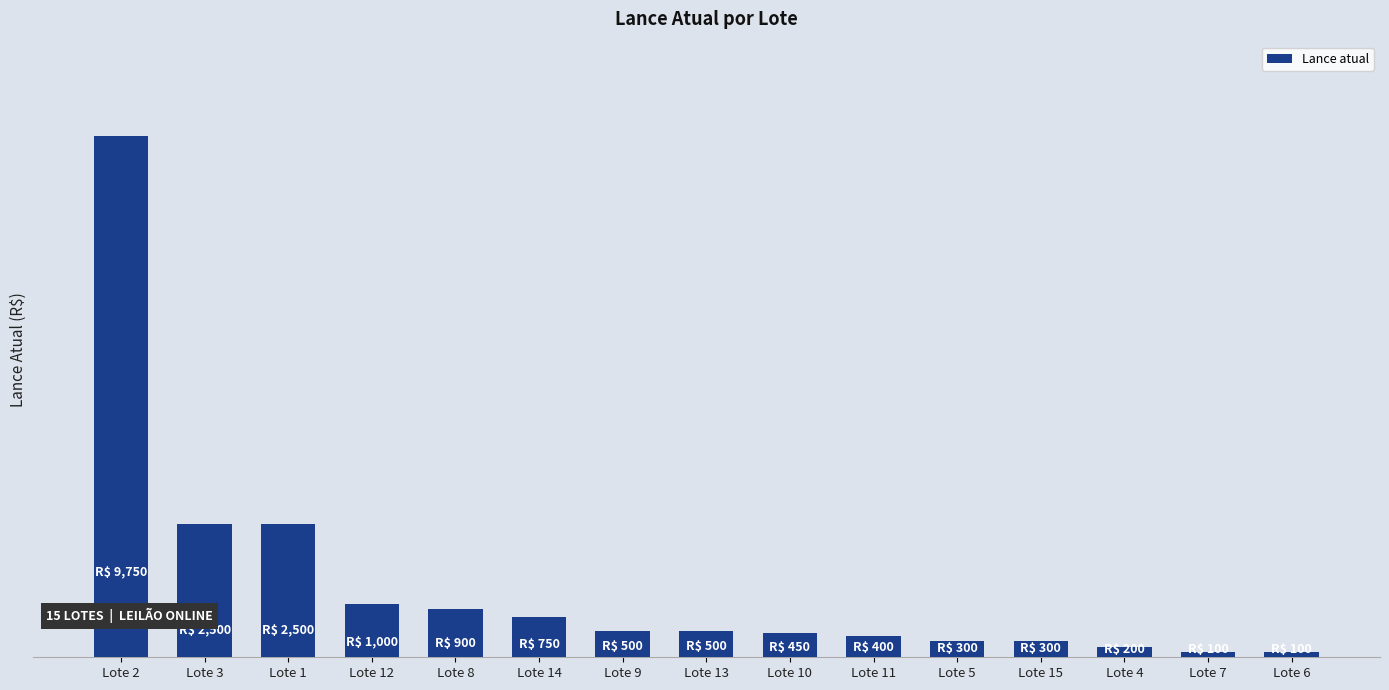

At which label does the data first exceed 500?

Lote 2